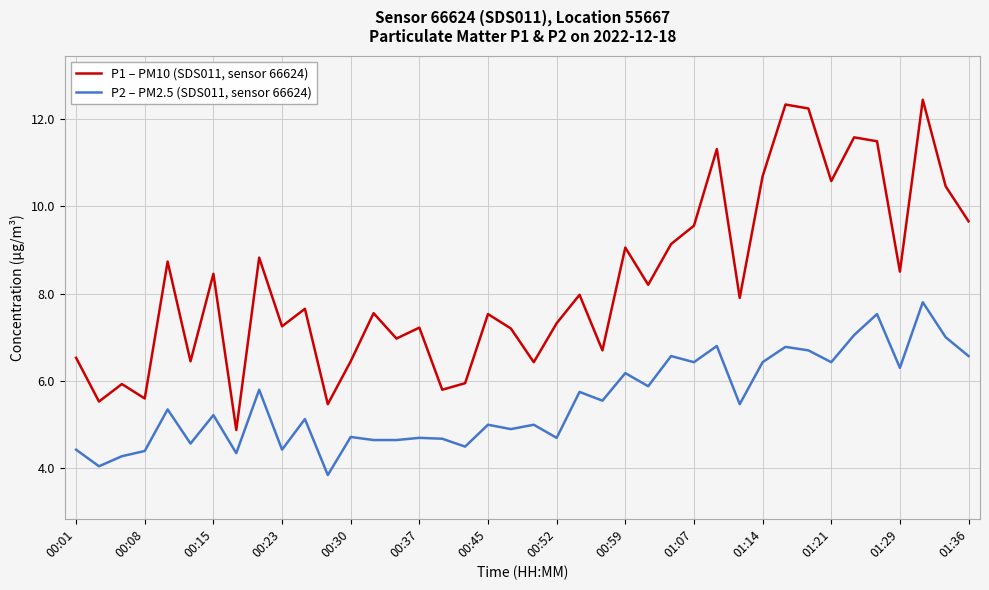

What is the difference between the second highest and second lowest values in the P2 – PM2.5 (SDS011, sensor 66624) series?

3.5